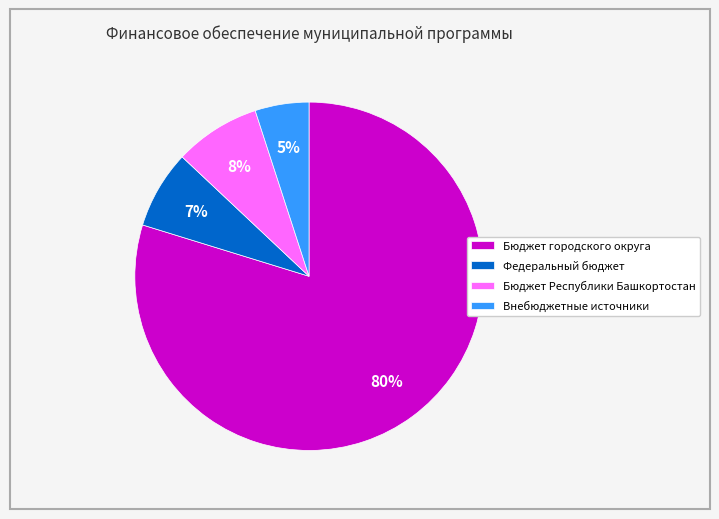

Which has a higher value, Федеральный бюджет or Внебюджетные источники?

Федеральный бюджет